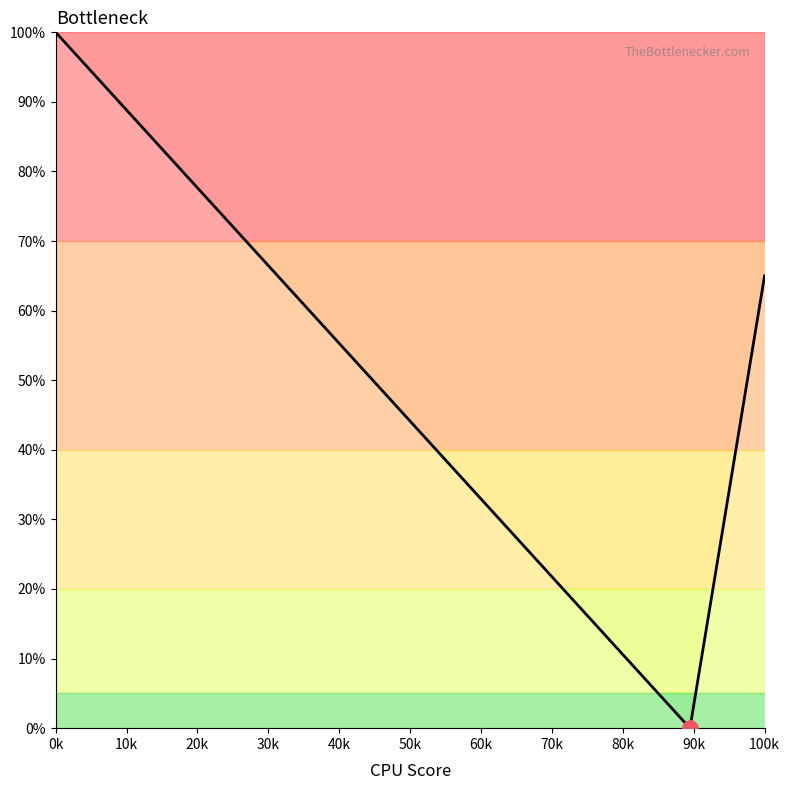

Is it true that the value at 100k is 110.2?

False